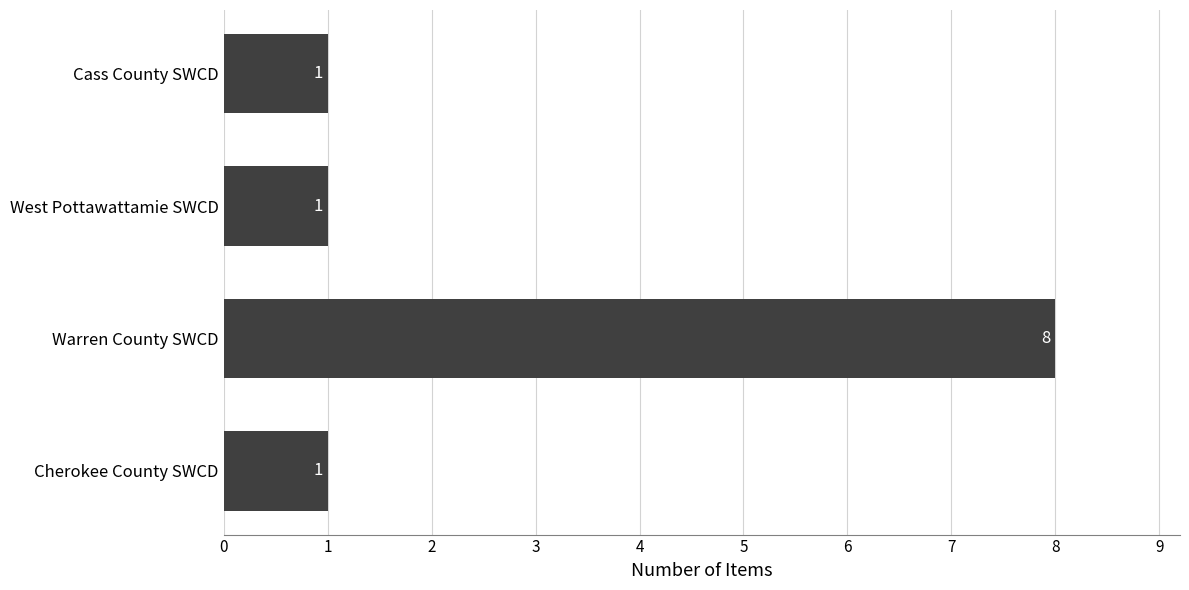

At which category does the chart reach its peak across all series?

Warren County SWCD